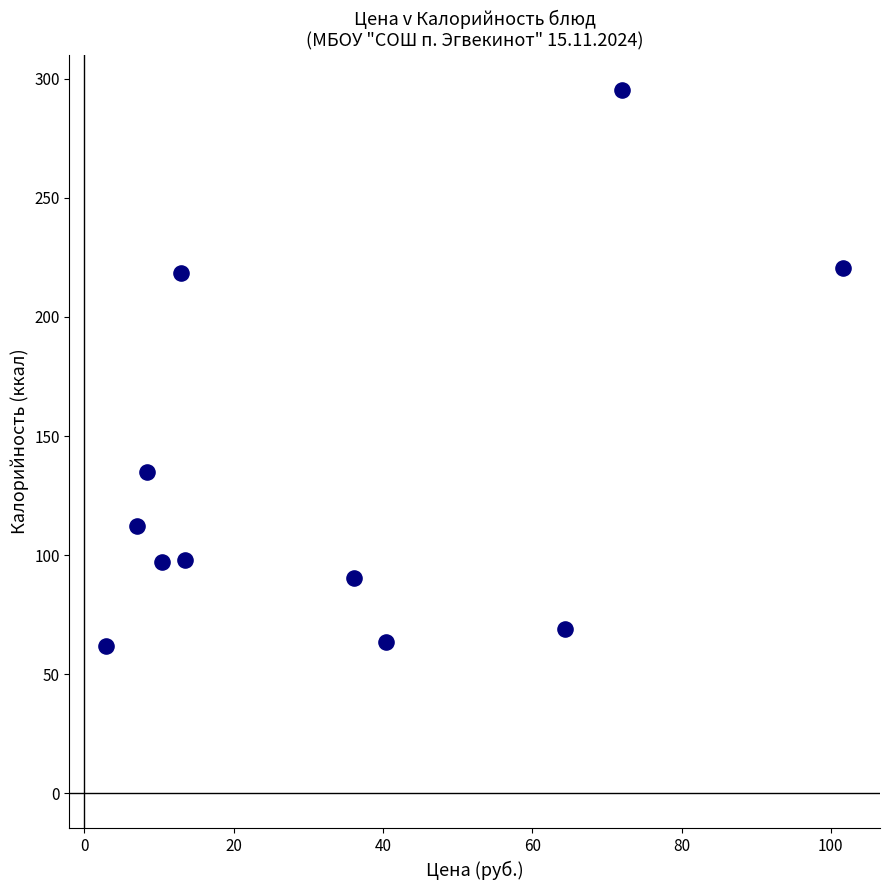

What is the average X value?

33.6